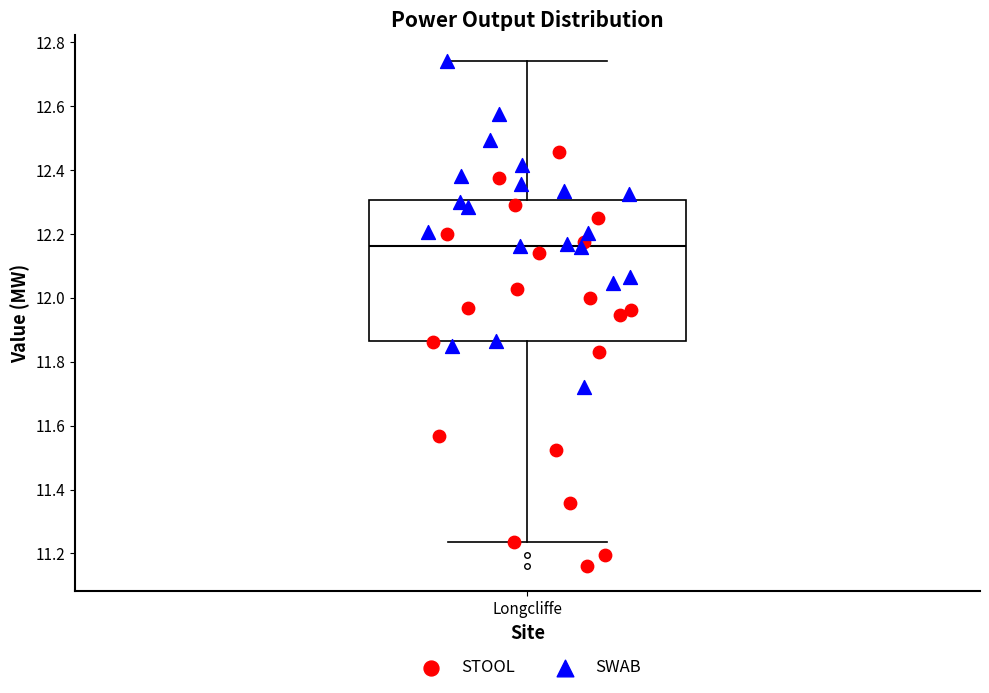

Read this box plot against the y-axis: the position of the median line, the range covered by the box, and the ends of both whiskers. The values are not printed on the chart, so give them approximately, as read against the axis.

median 12.16, box 11.86 to 12.30, whiskers 11.24 to 12.74